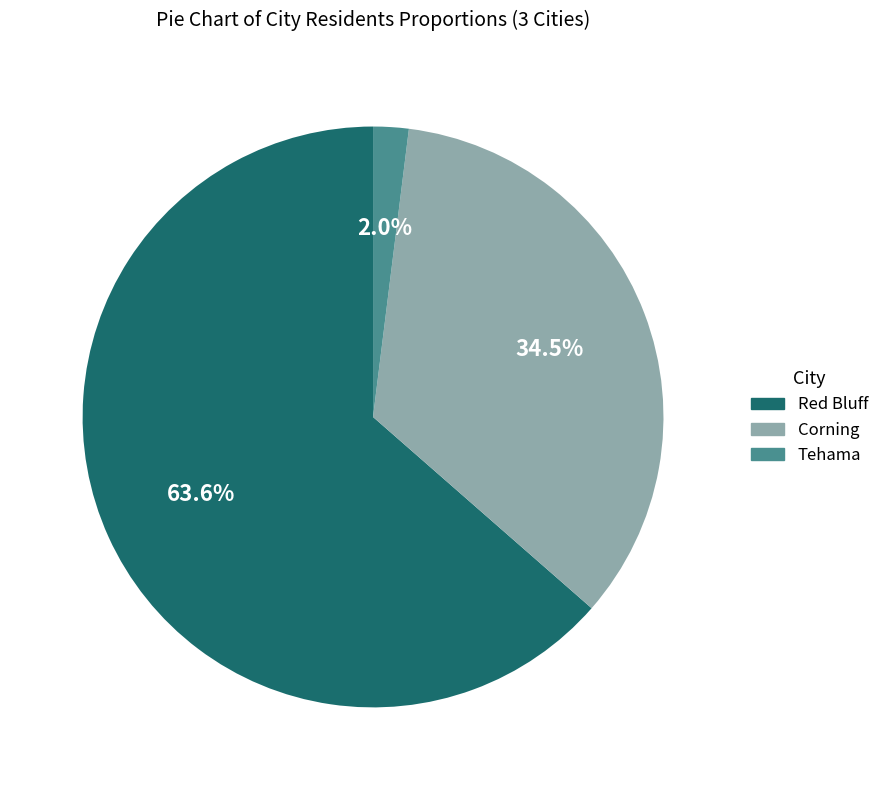

Between Corning and Red Bluff, which is larger?

Red Bluff